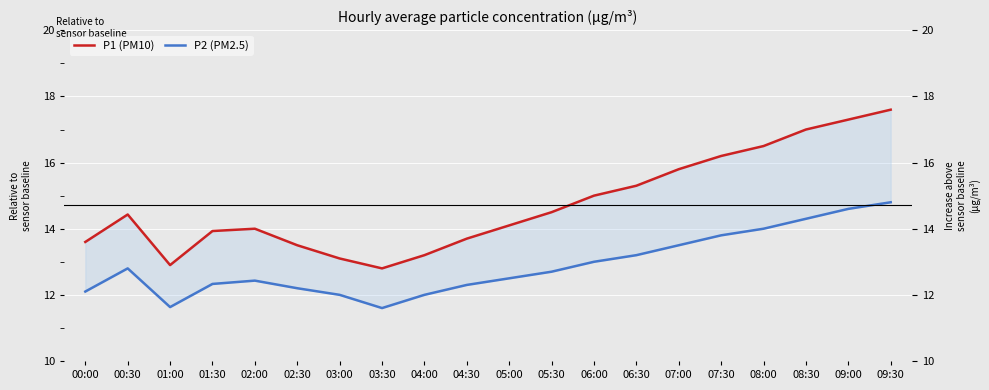

How many data points in P1 (PM10) are less than 14?

8